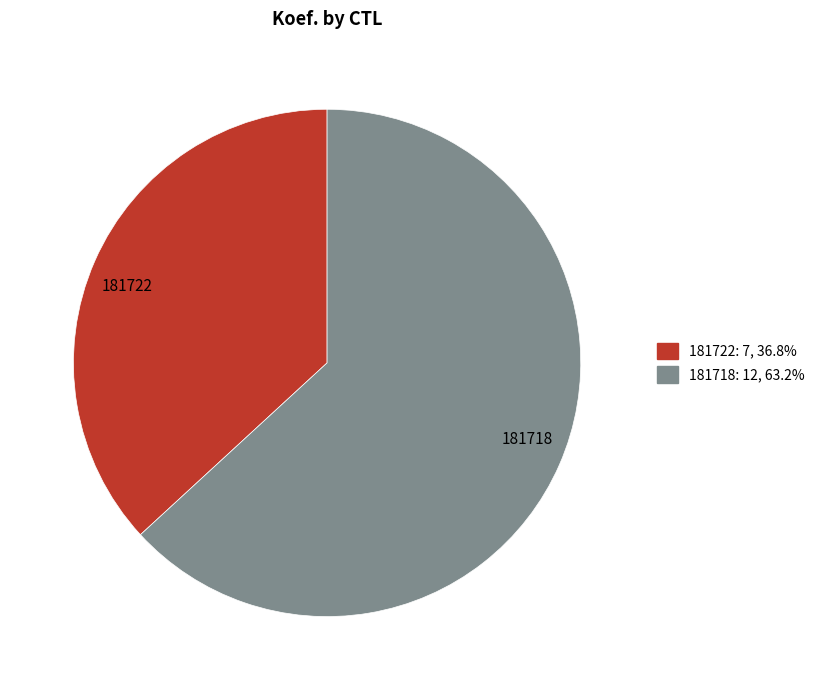

What is the largest slice in the pie chart?

181718